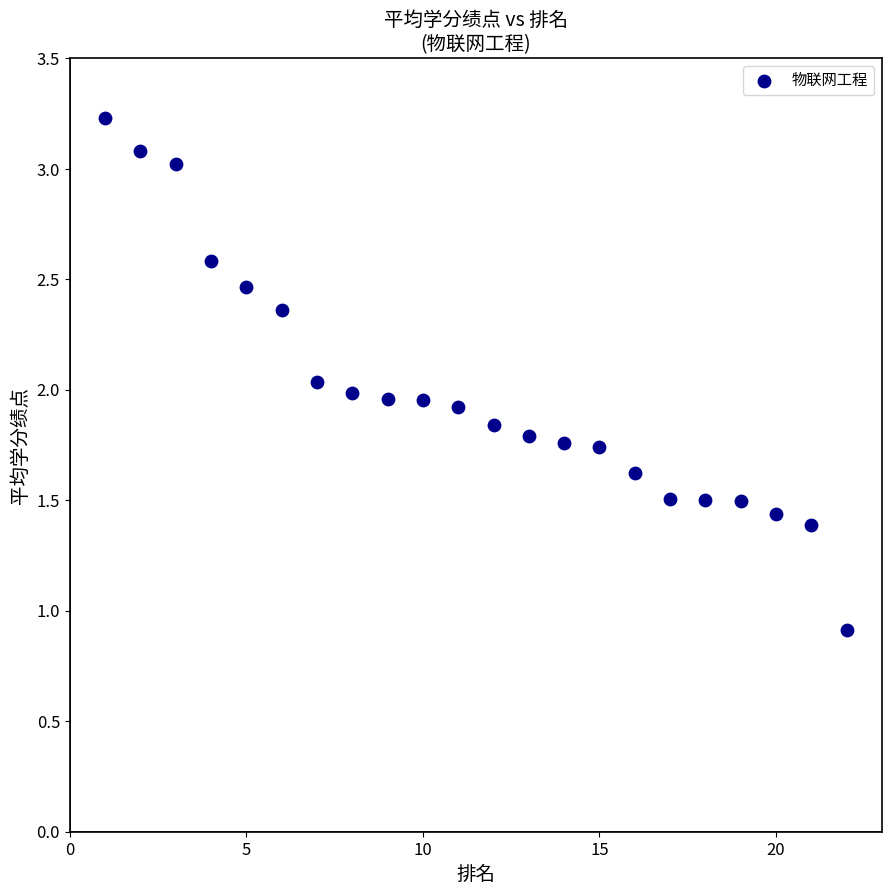

What is the range of X values (max minus min)?

21.0